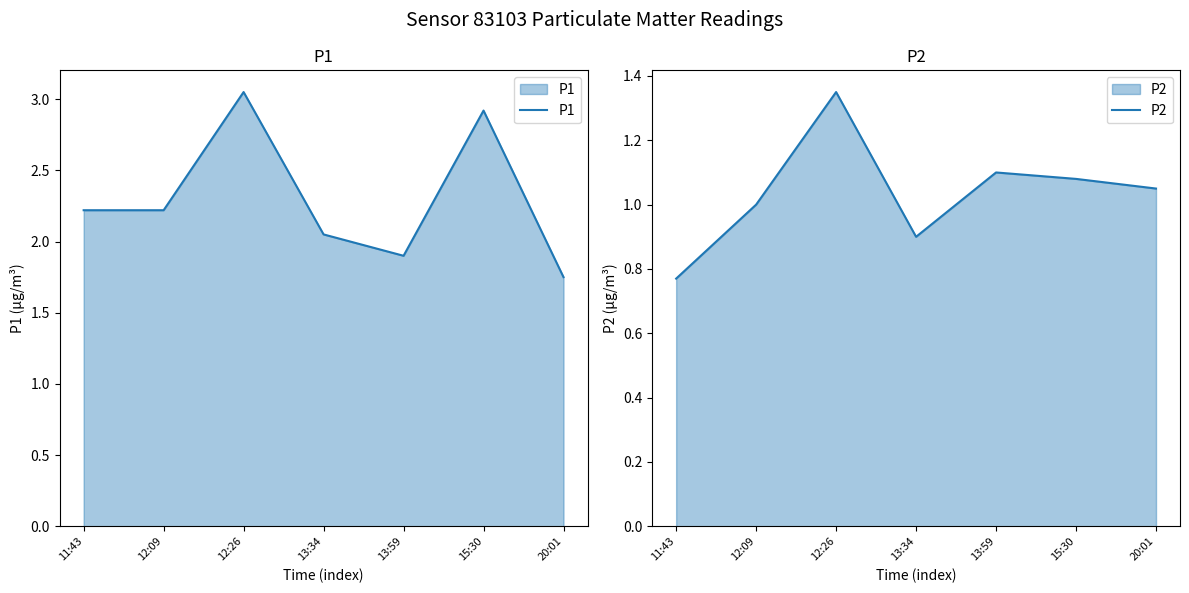

Reading right to left, extract all data points from this chart.

P1: 20:01=1.8	15:30=2.9	13:59=1.9	13:34=2.0	12:26=3.0	12:09=2.2	11:43=2.2
P2: 20:01=1.1	15:30=1.1	13:59=1.1	13:34=0.9	12:26=1.4	12:09=1.0	11:43=0.8